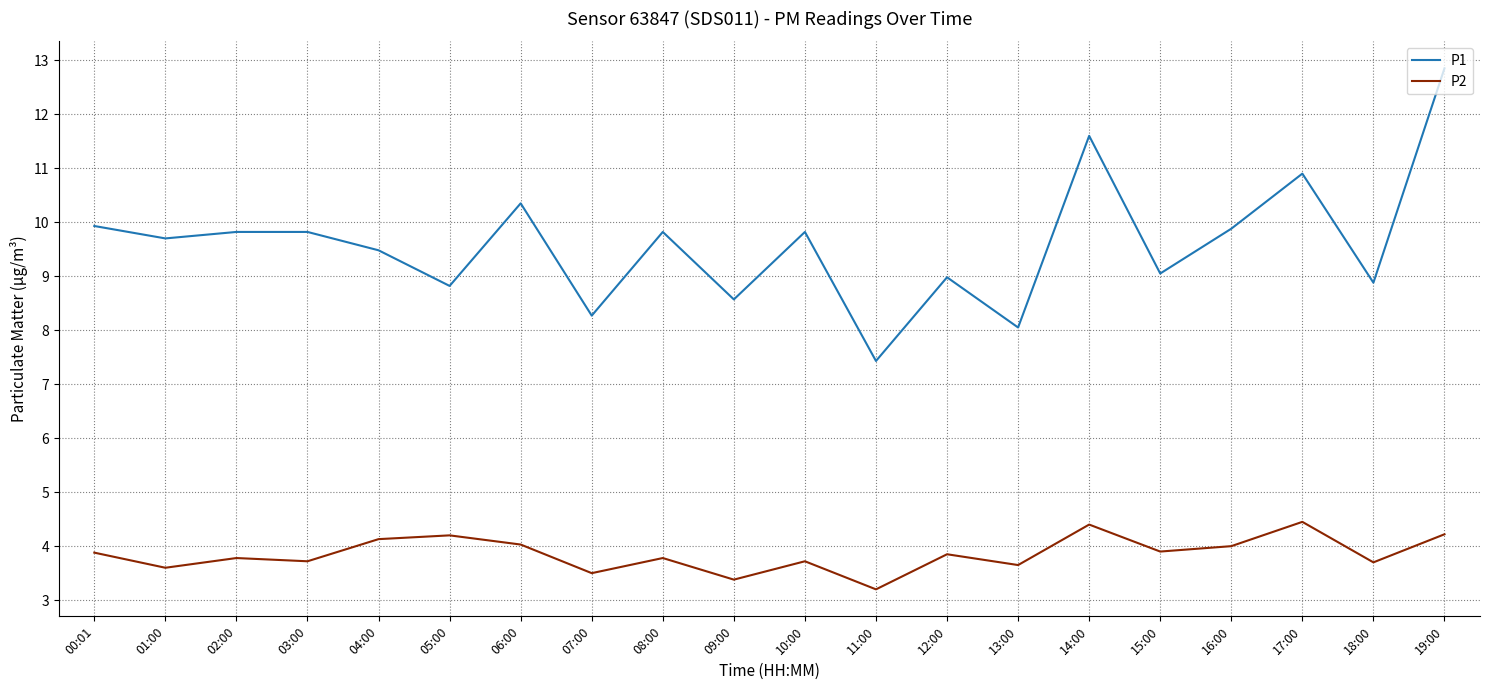

What is the smallest value displayed?

3.2